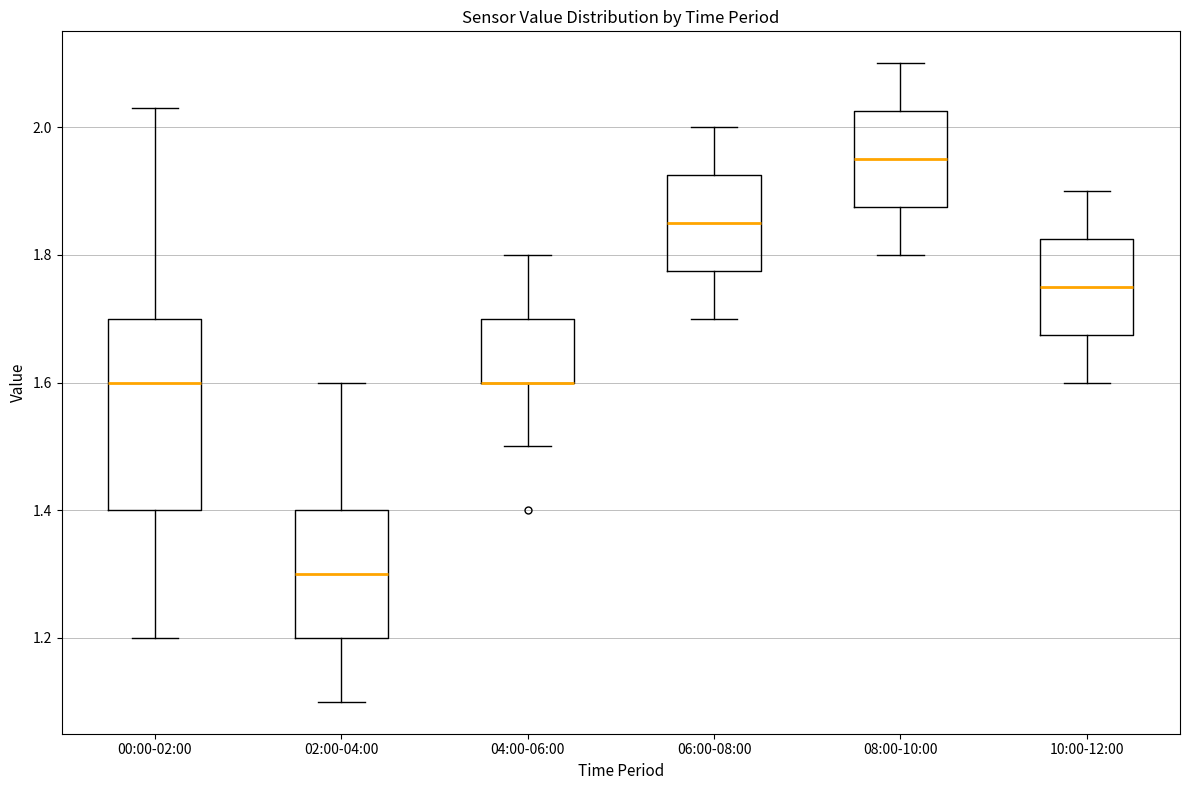

Where does the lower whisker of the box for 06:00-08:00 end on the y-axis? The values are not printed on the chart, so give them approximately, as read against the axis.

1.70